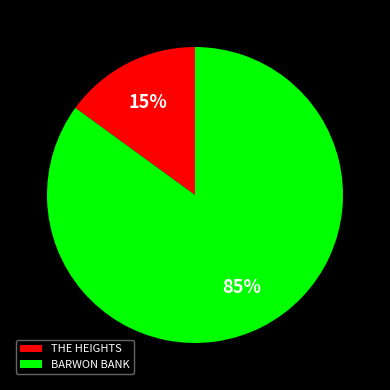

What is the ratio of the value at BARWON BANK to the value at THE HEIGHTS?

5.7